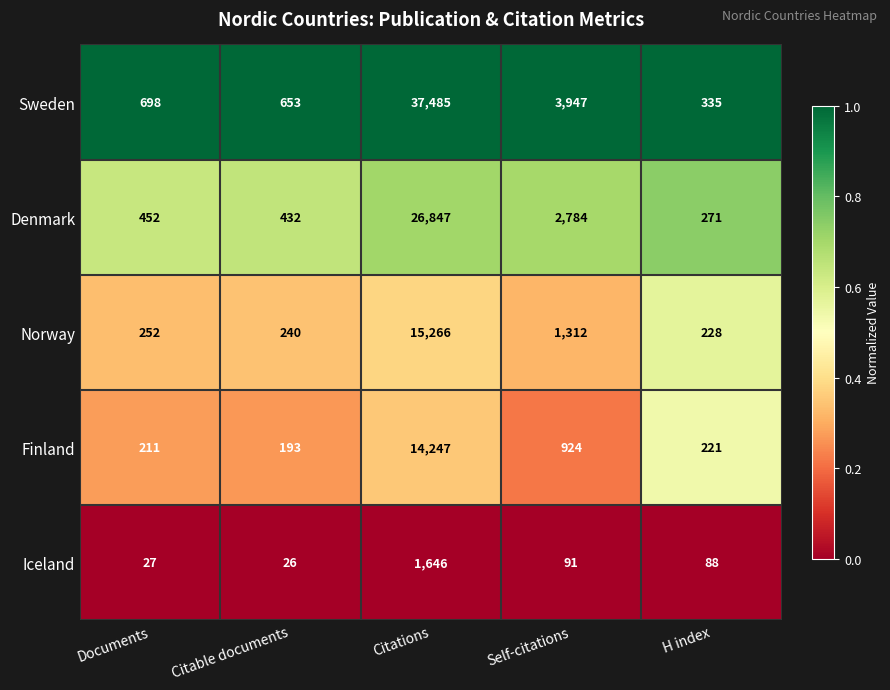

Which series has the largest range (max minus min)?

Sweden